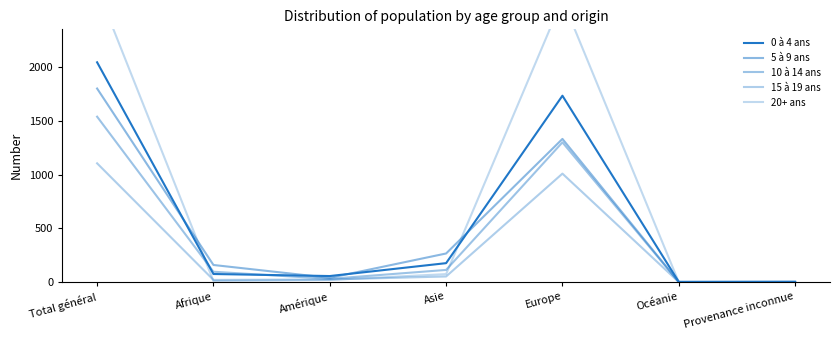

Between Amérique and Europe, which series saw the biggest shift?

20+ ans